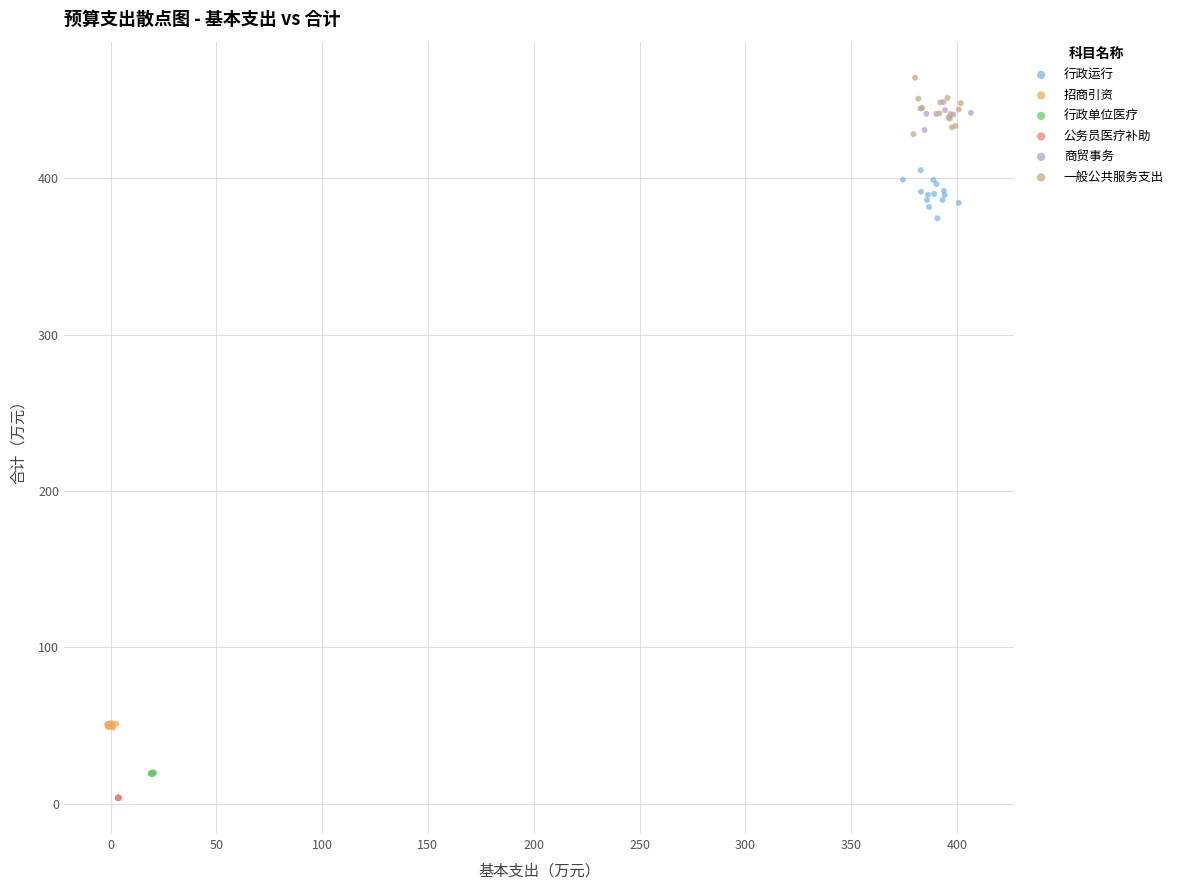

Which series reaches the minimum Y coordinate?

公务员医疗补助